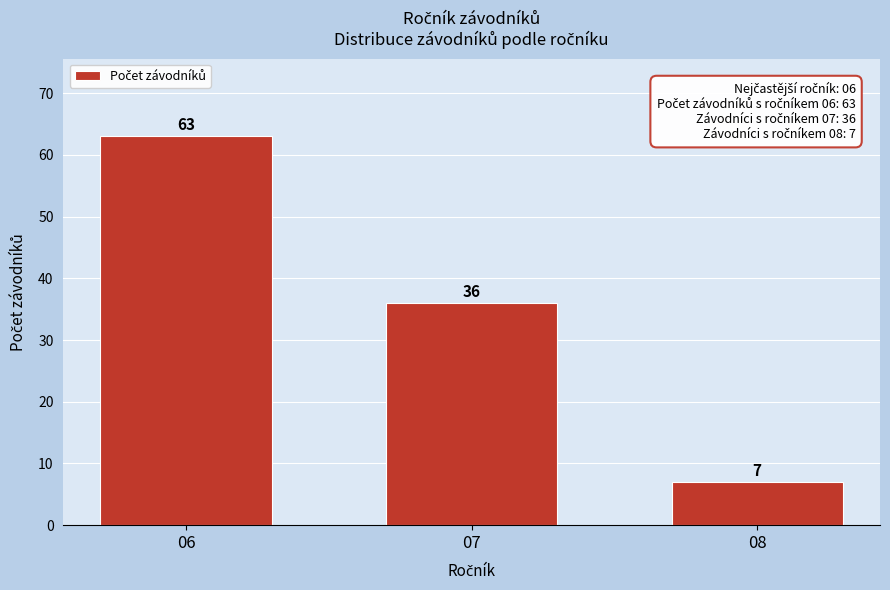

Reading right to left, what are all the values shown in this chart?

08=7	07=36	06=63